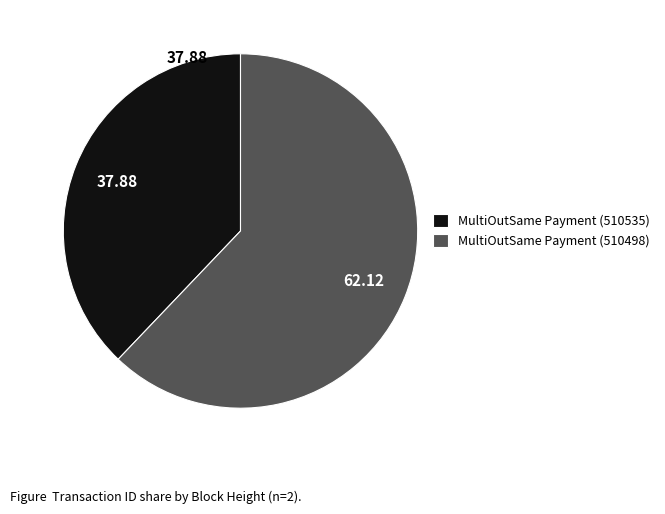

Rank the categories by value from highest to lowest.

MultiOutSame Payment (510498), MultiOutSame Payment (510535)